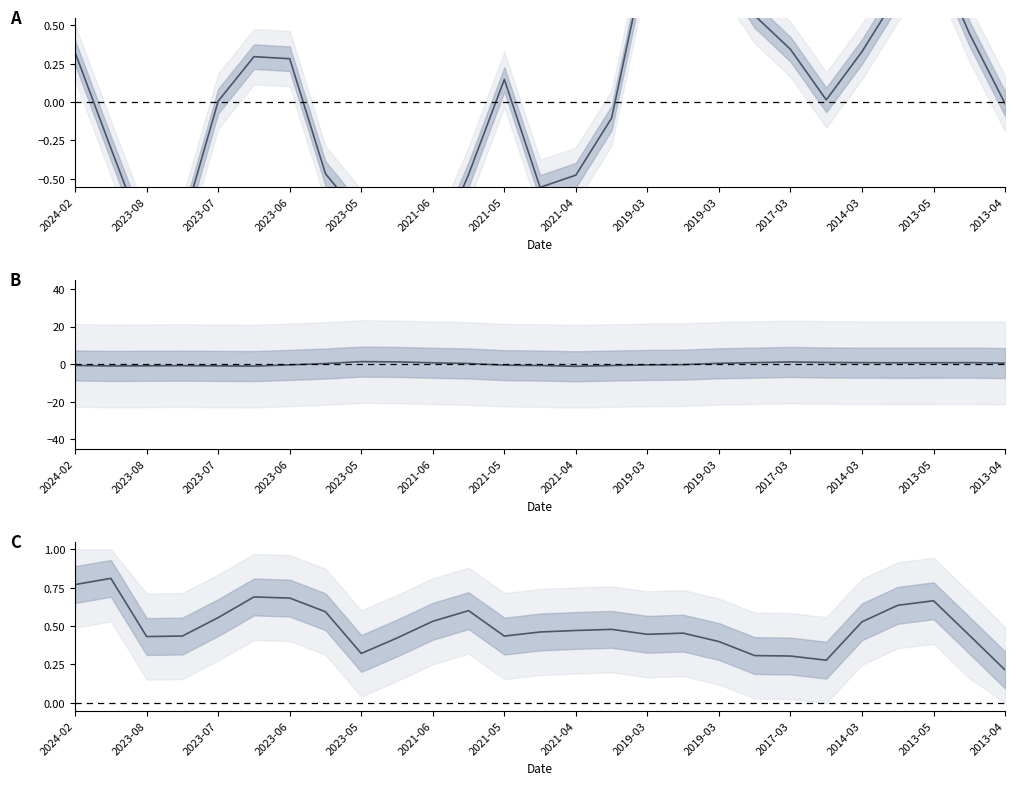

Is the value of Points (normalized) at 2019-03 greater than the value of Total Racers (normalized) at 2017-03?

No